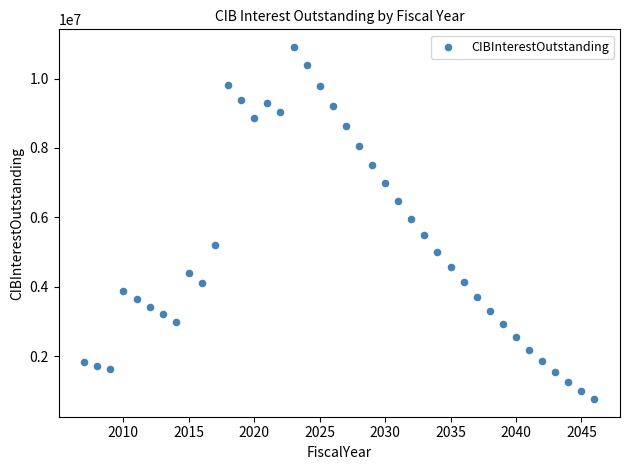

What Y value in the scatter plot is closest to 5835892?

5966337.5